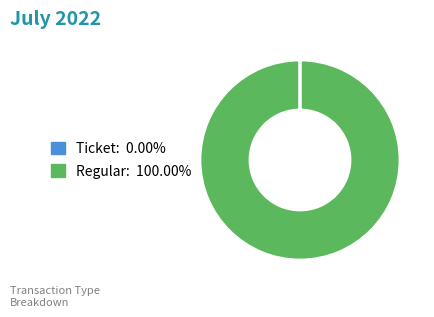

Does any single category account for the majority?

Yes